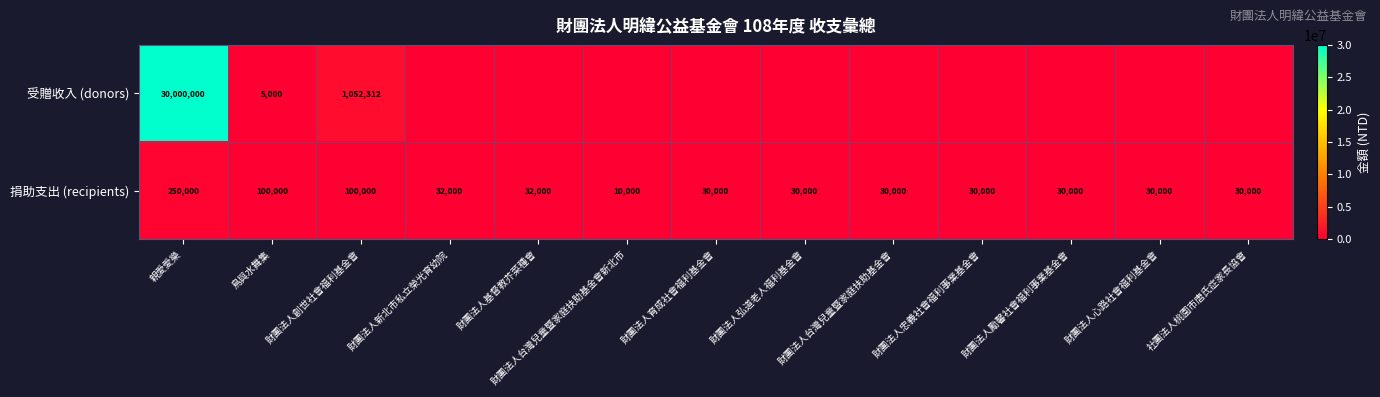

Is it true that 捐助支出 (recipients) equals 30000 at 財團法人心路社會福利基金會?

True